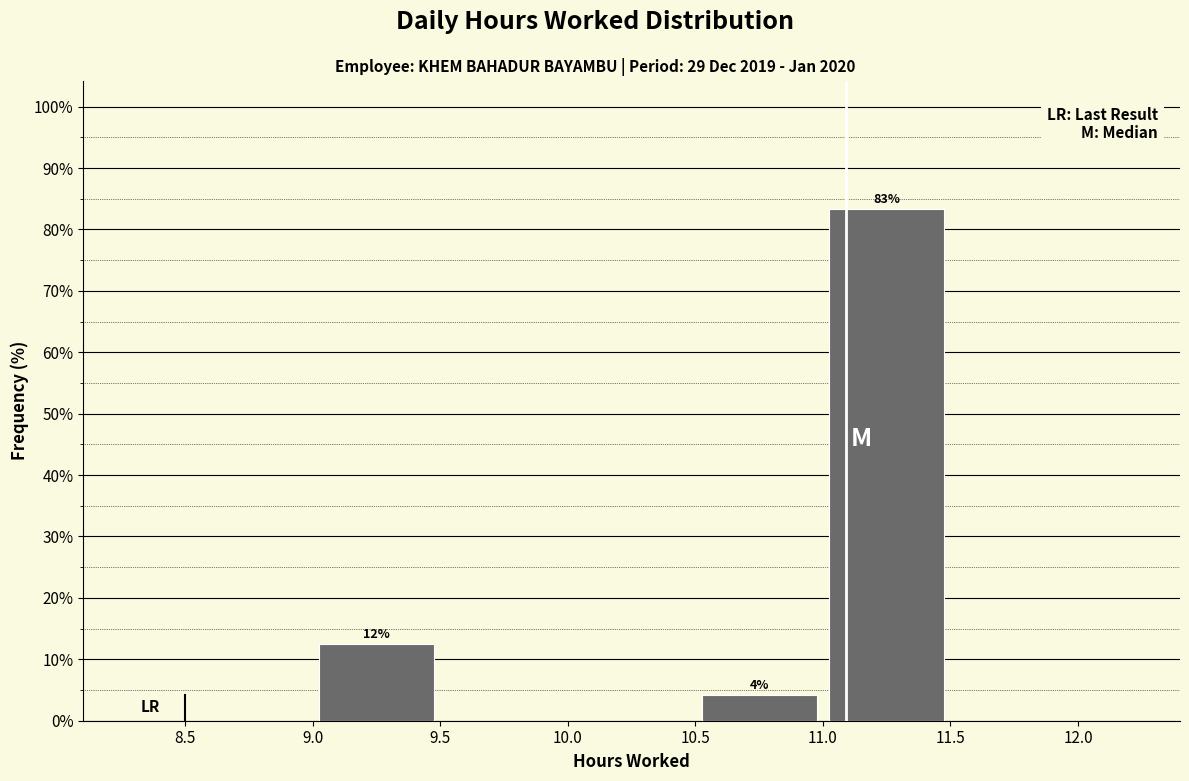

Which range on the x-axis has the tallest bar?

11.0 to 11.5